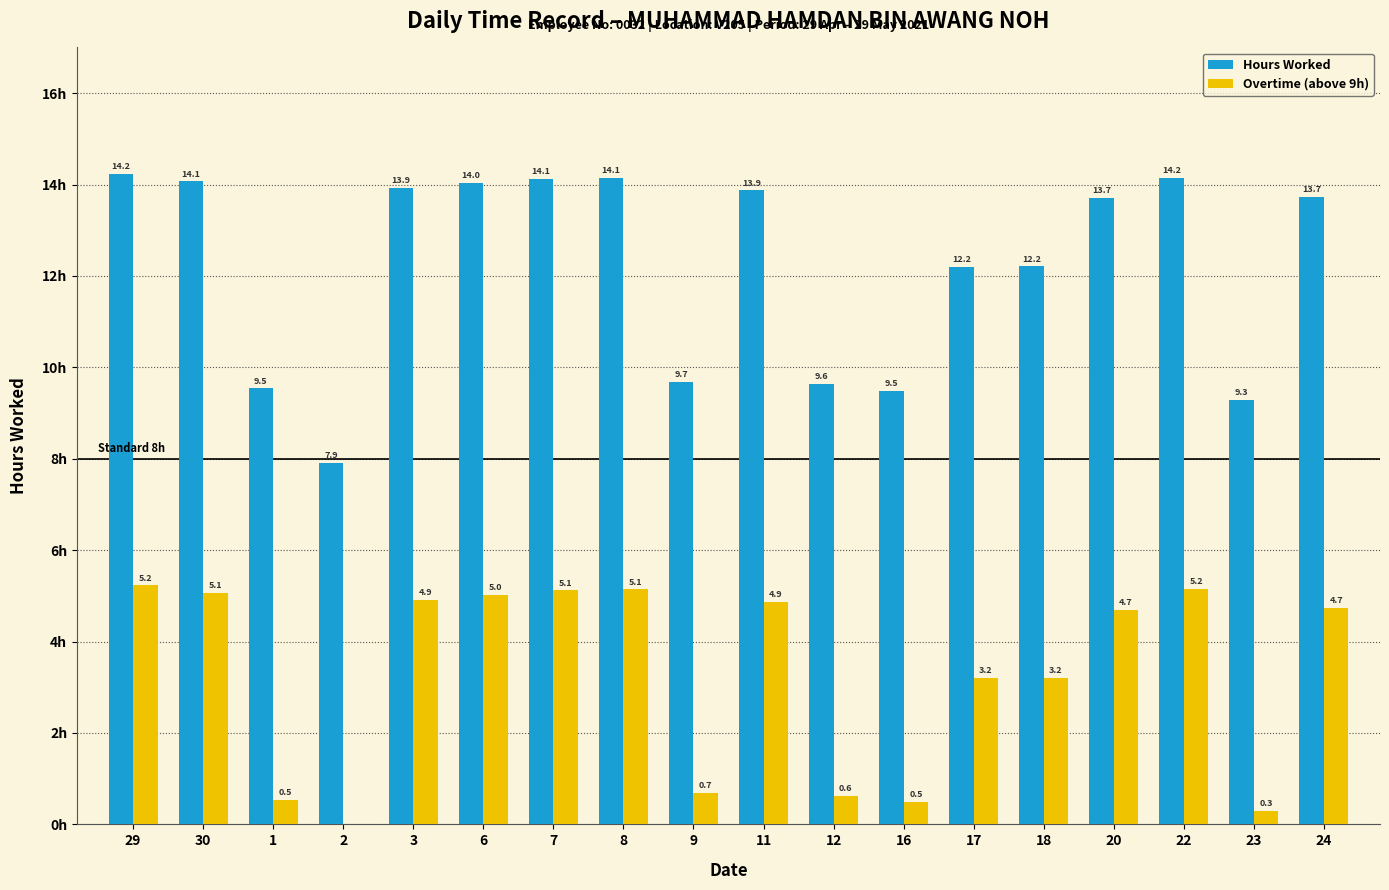

Is the value of Hours Worked at 18 greater than the value of Overtime (above 9h) at 8?

Yes